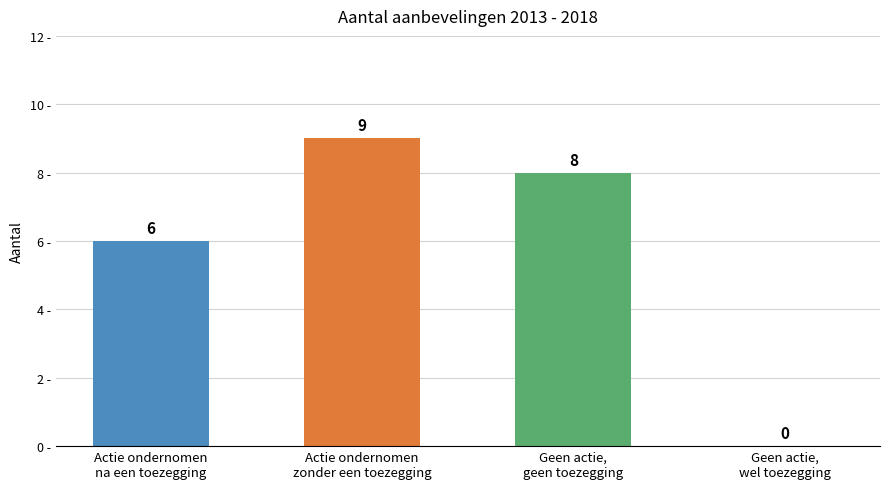

Approximately how many times larger is the value at Geen actie,
geen toezegging compared to Actie ondernomen
na een toezegging?

1.3